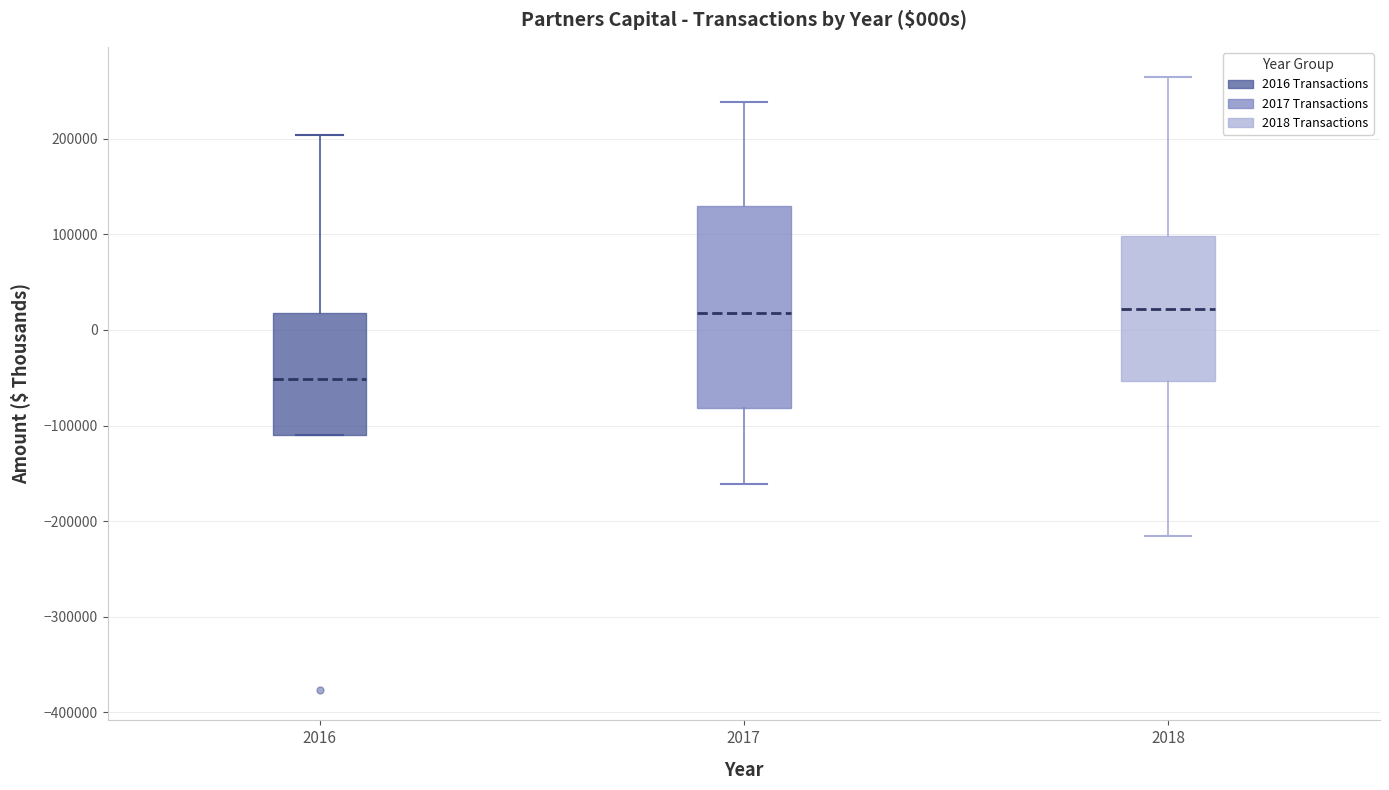

Reading left to right, read every box against the y-axis: the position of its median line, the range the box covers, and the ends of its whiskers. The values are not printed on the chart, so give them approximately, as read against the axis.

2016: median -50000, box -110000 to 20000, whiskers -110000 to 200000
2017: median 20000, box -80000 to 130000, whiskers -160000 to 240000
2018: median 20000, box -50000 to 100000, whiskers -220000 to 260000